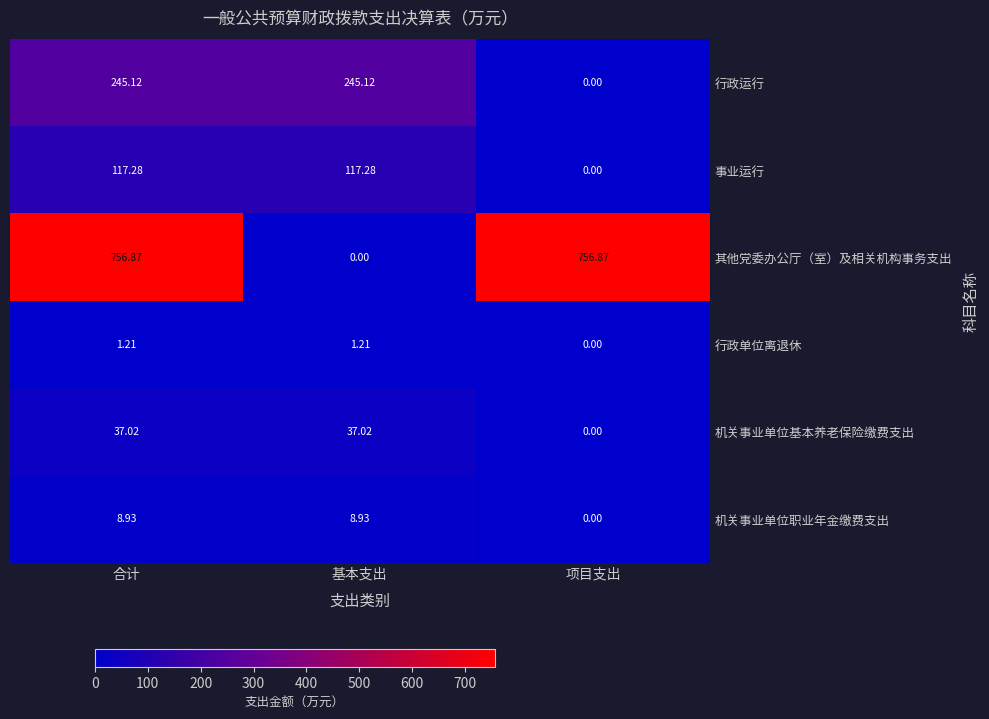

How many series are shown in this chart?

6